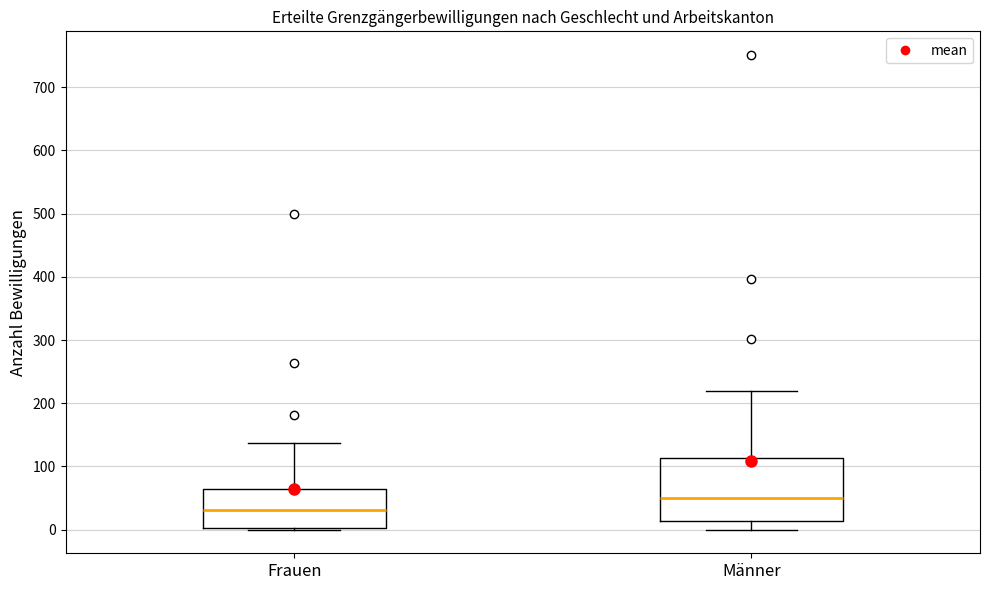

Where does the upper whisker of the box for Männer end on the y-axis? The values are not printed on the chart, so give them approximately, as read against the axis.

220